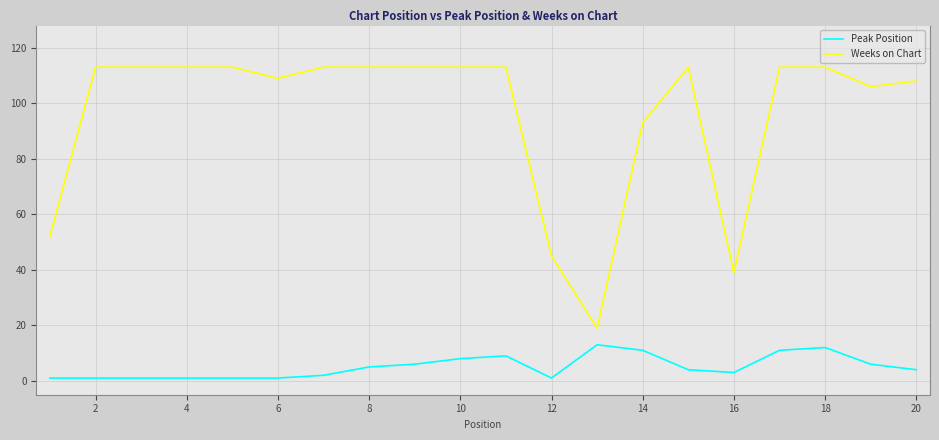

What is the difference between the maximum and minimum values in the Weeks on Chart series?

94